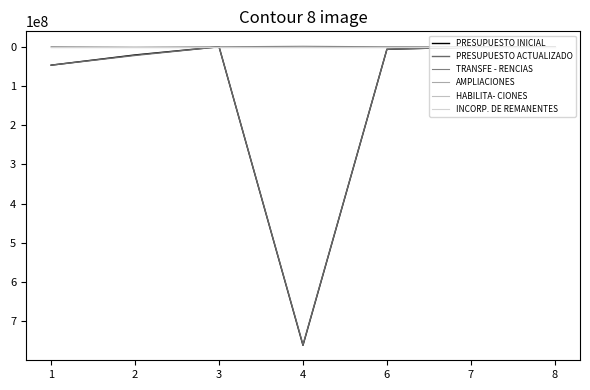

At which category does PRESUPUESTO ACTUALIZADO reach its first local valley?

3